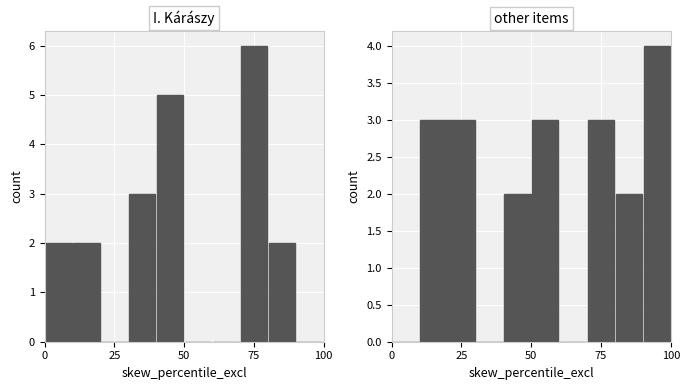

What is the label of the 8th bar from the right?

25